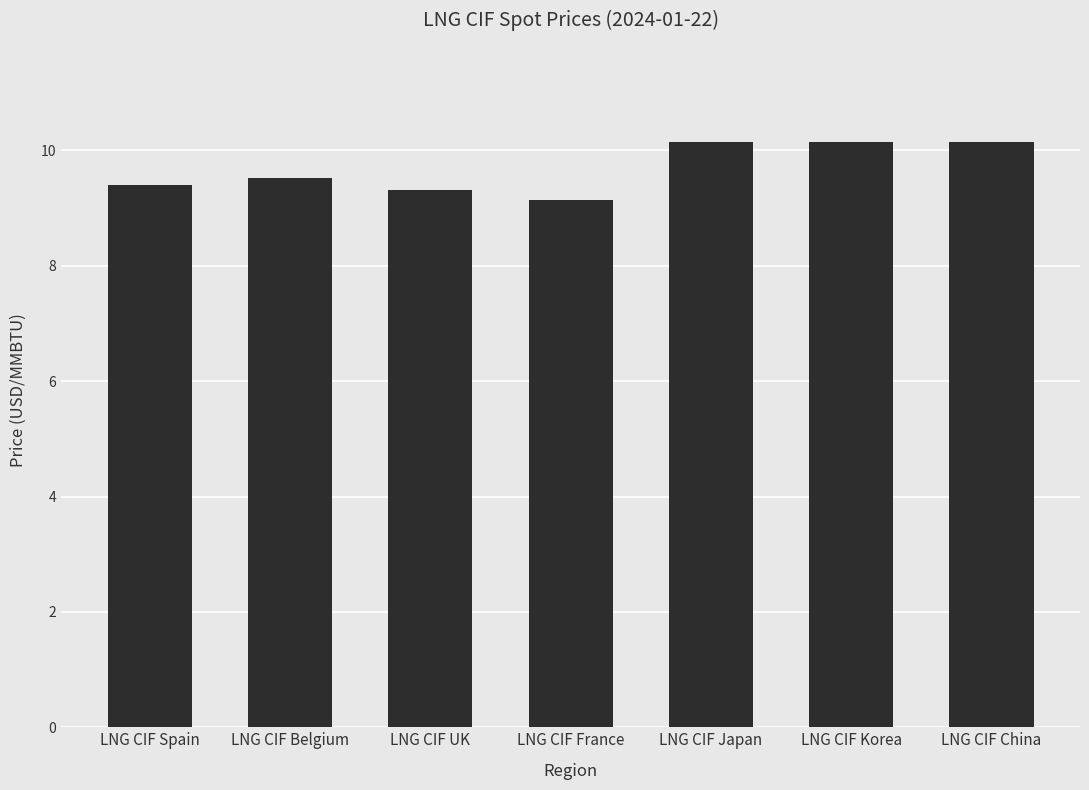

Reading left to right, transcribe all the data shown in this chart.

9.4	9.5	9.3	9.1	10.2	10.2	10.2